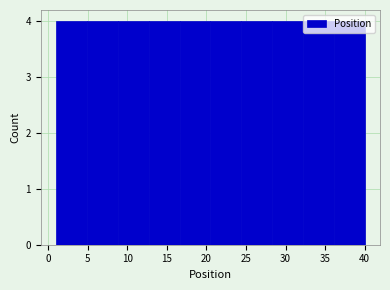

What is the height of the bar covering 8.8 to 12.7 on the x-axis? Neither the bar edges nor the heights are printed on the chart, so give them approximately, as read against the axes.

4